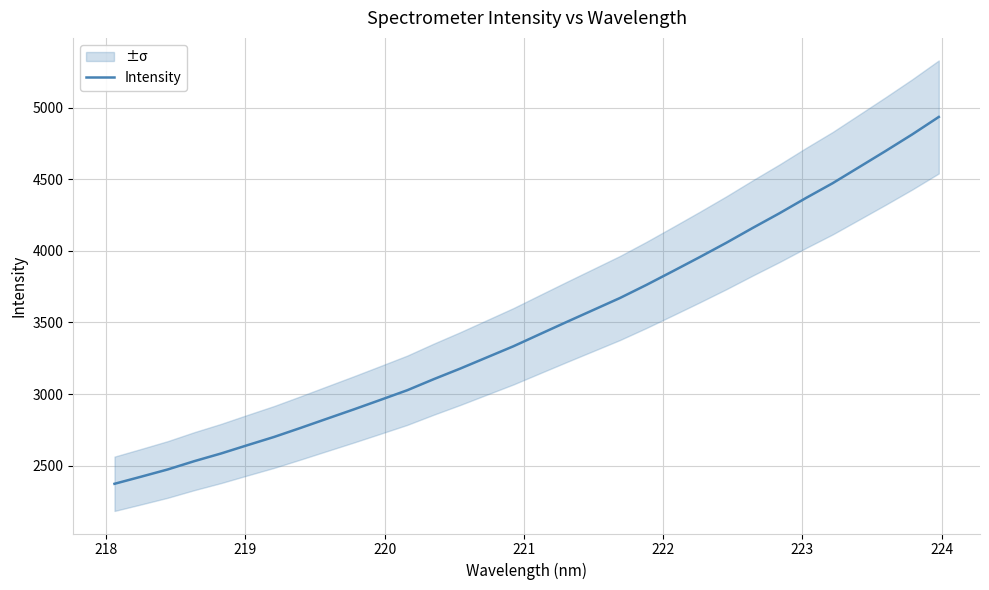

True or false: there are more than 1 points higher than both neighbors.

False